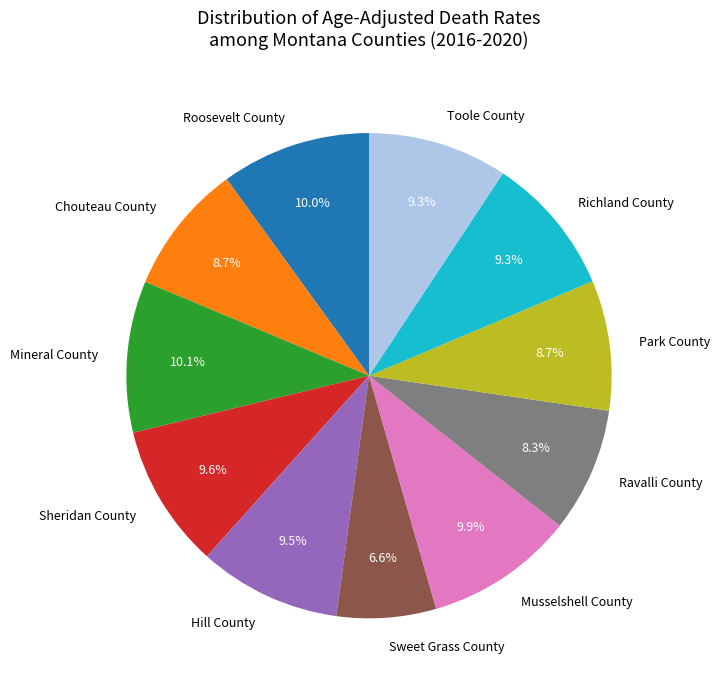

Is it true that Chouteau County is 1% of the pie?

False